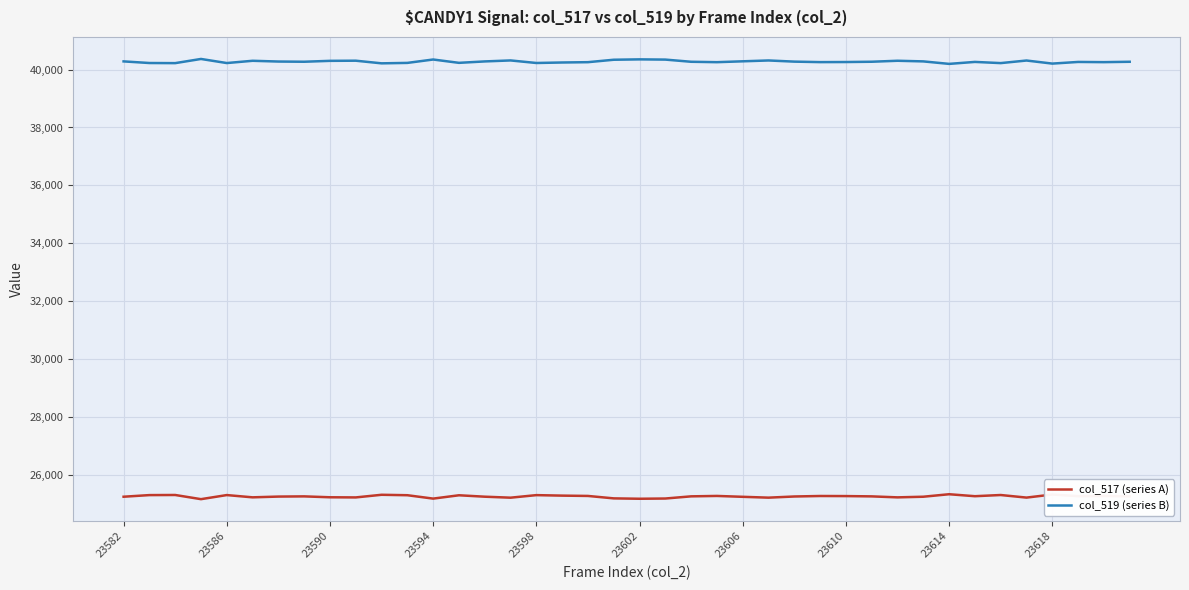

What is the smallest value displayed?

25170